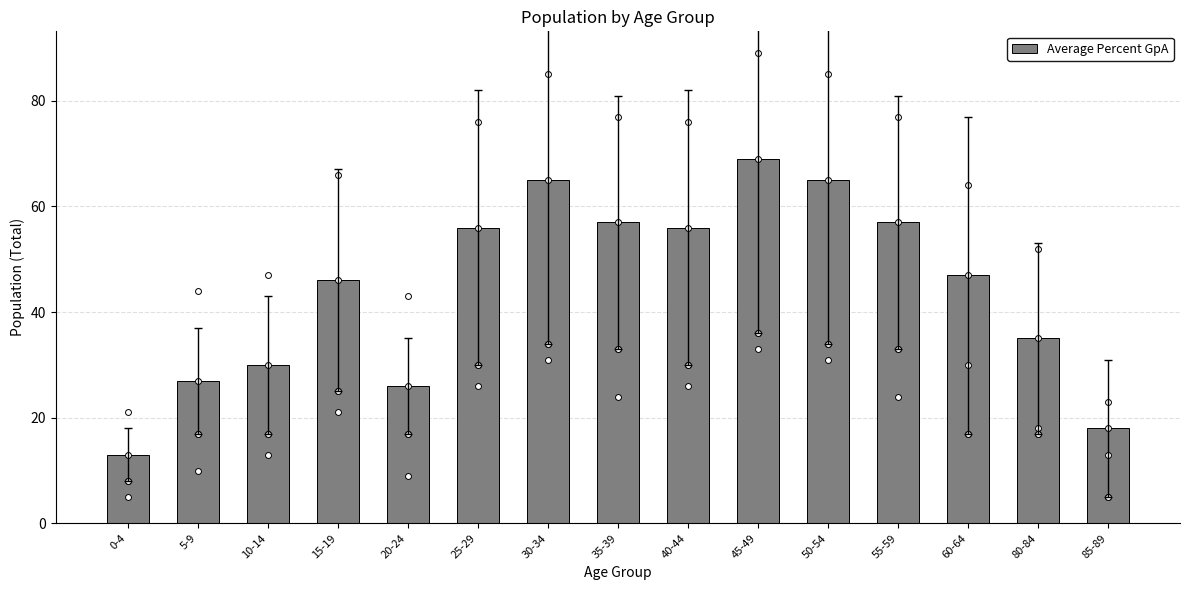

What is the ratio of the value at 20-24 to the value at 55-59?

0.5